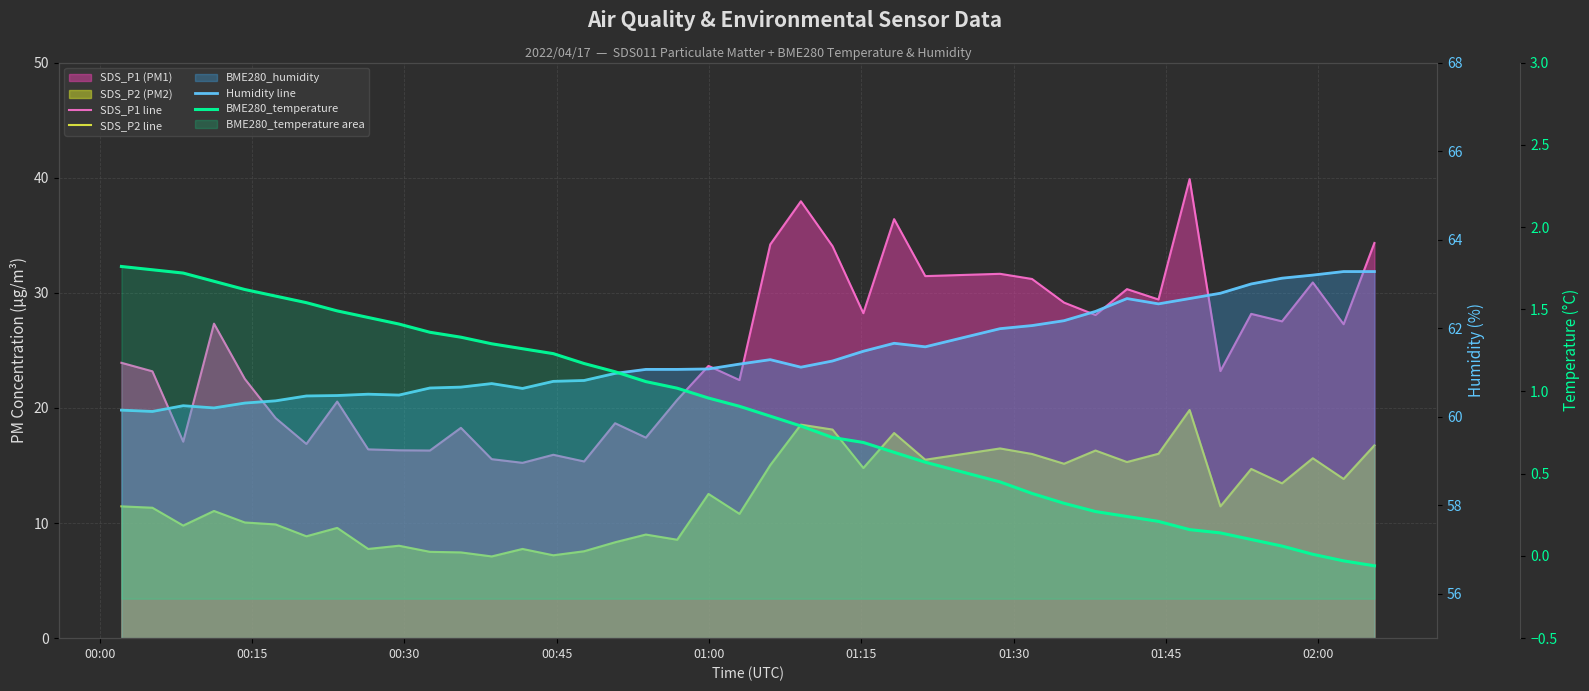

What is the difference between the second highest and second lowest values in the BME280_temperature series?

1.8